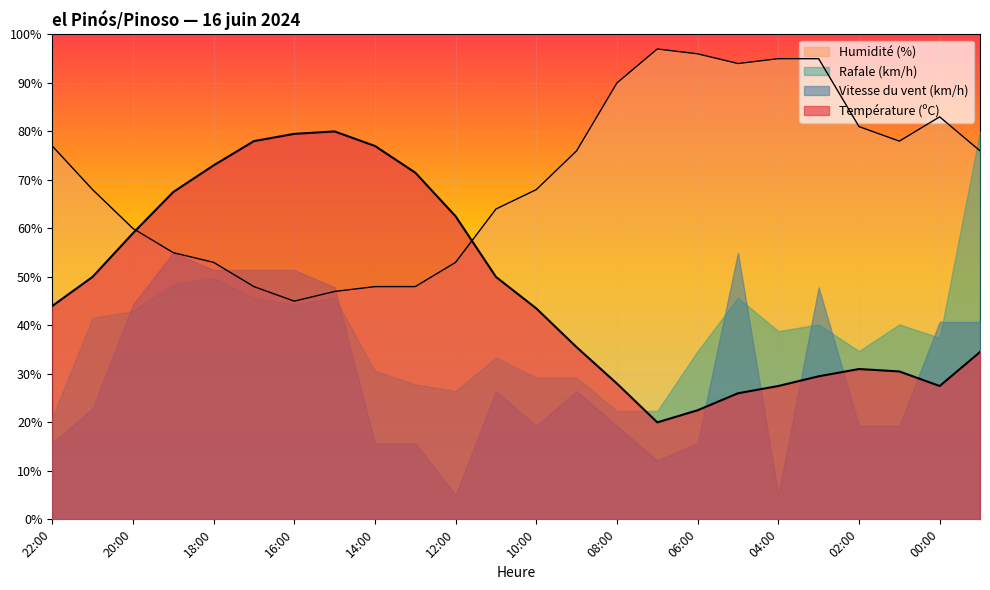

At 04:00, list the series in order from largest to smallest.

Humidité (%), Rafale (km/h), Température (ºC), Vitesse du vent (km/h)